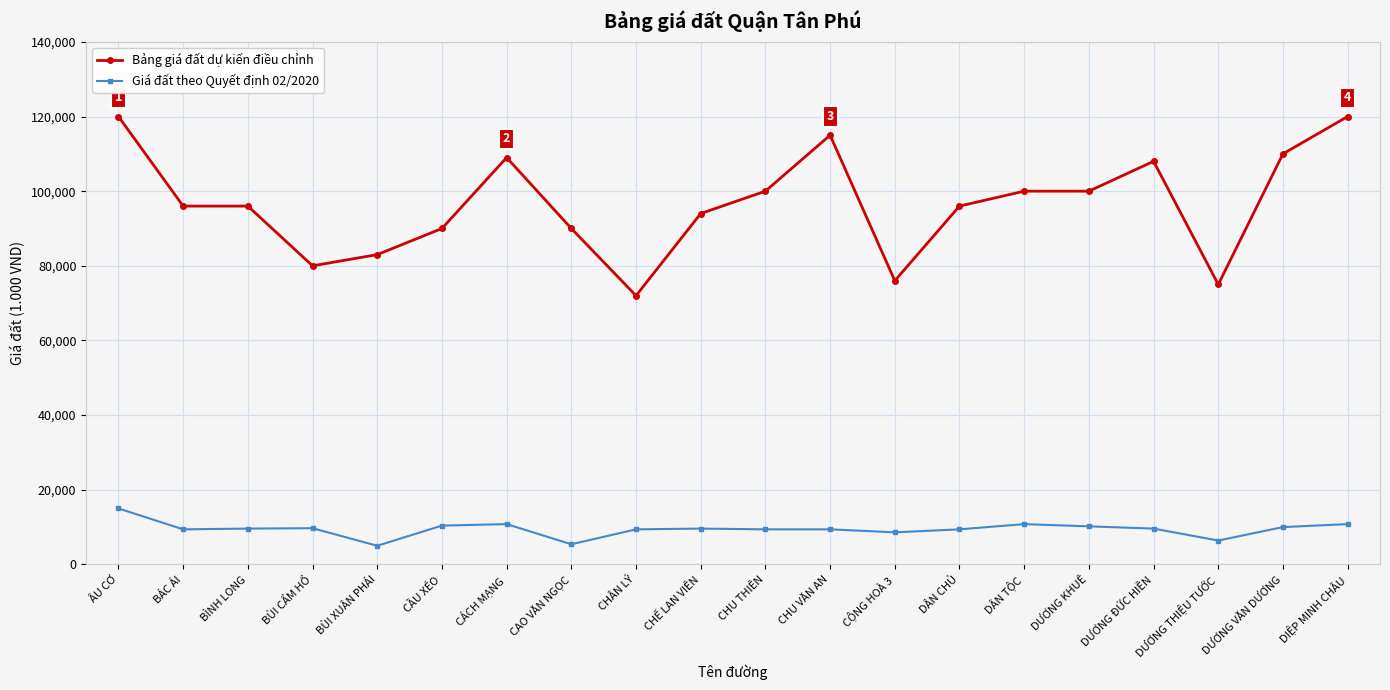

At how many categories does at least one series exceed 38886?

20